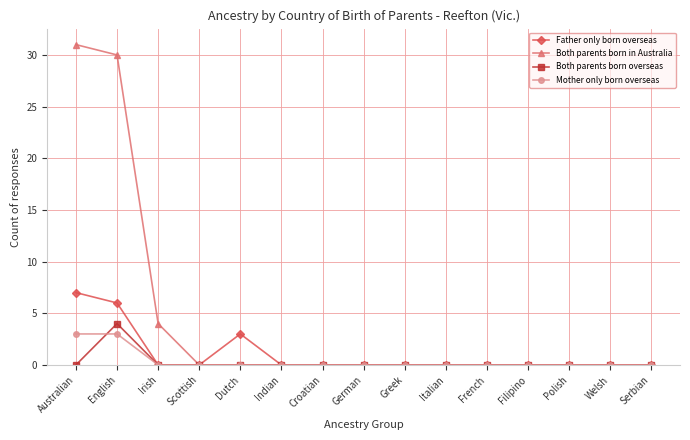

Which series has the widest spread of values?

Both parents born in Australia